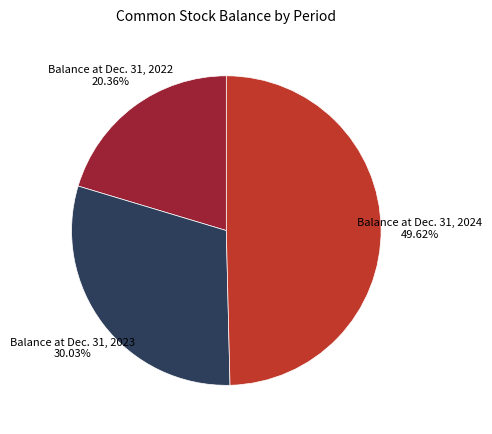

Count the number of slices in the pie.

3